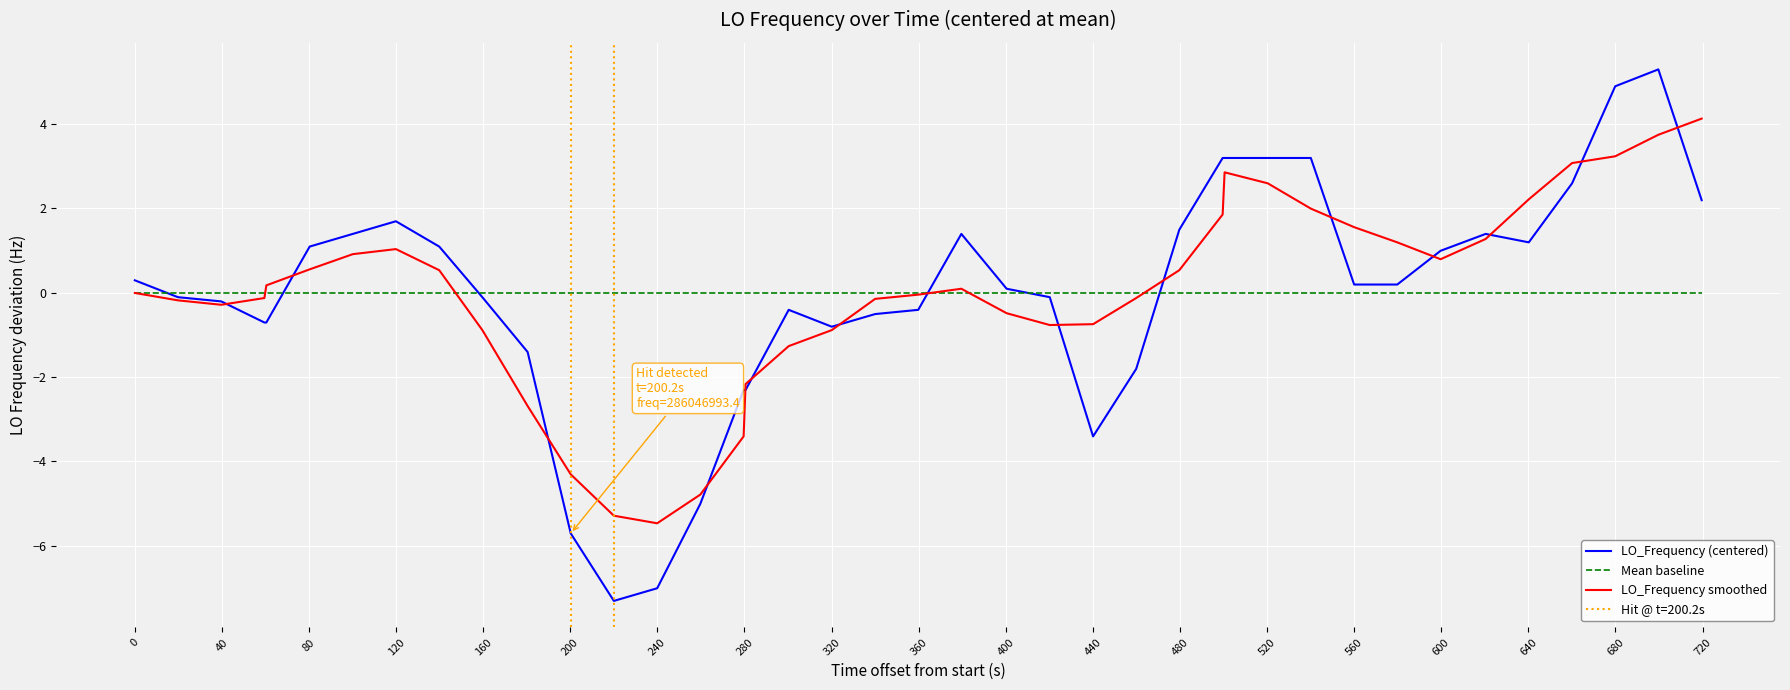

What is the lowest value of the LO_Frequency (centered) series?

-7.3